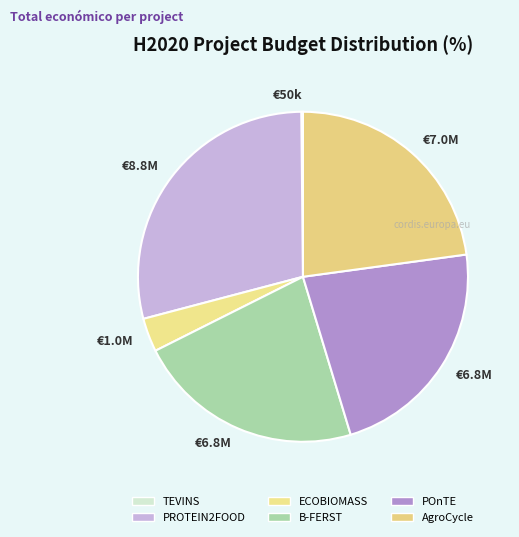

Is it true that B-FERST is 22% of the pie?

True